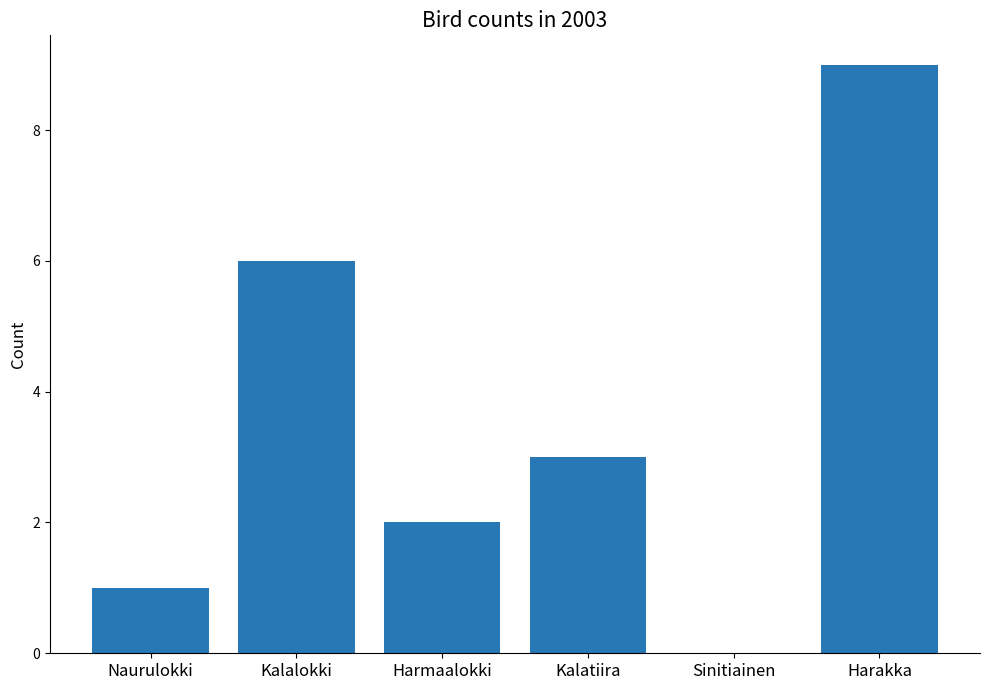

Where is the data nearest to the value 4?

Kalatiira